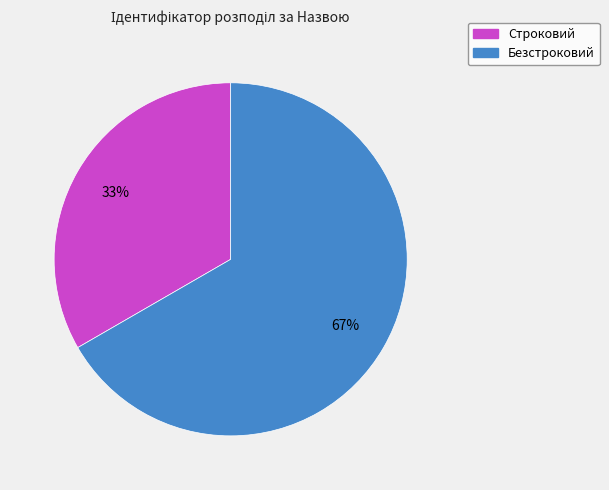

Which slice is the smallest?

Строковий